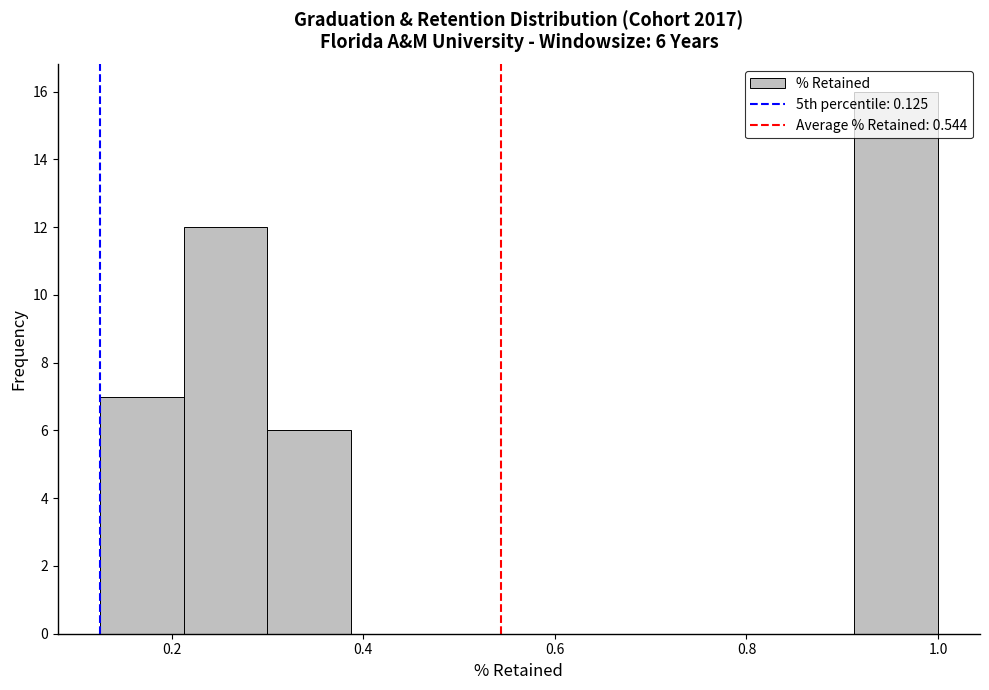

Which range on the x-axis has the tallest bar?

0.92 to 1.00